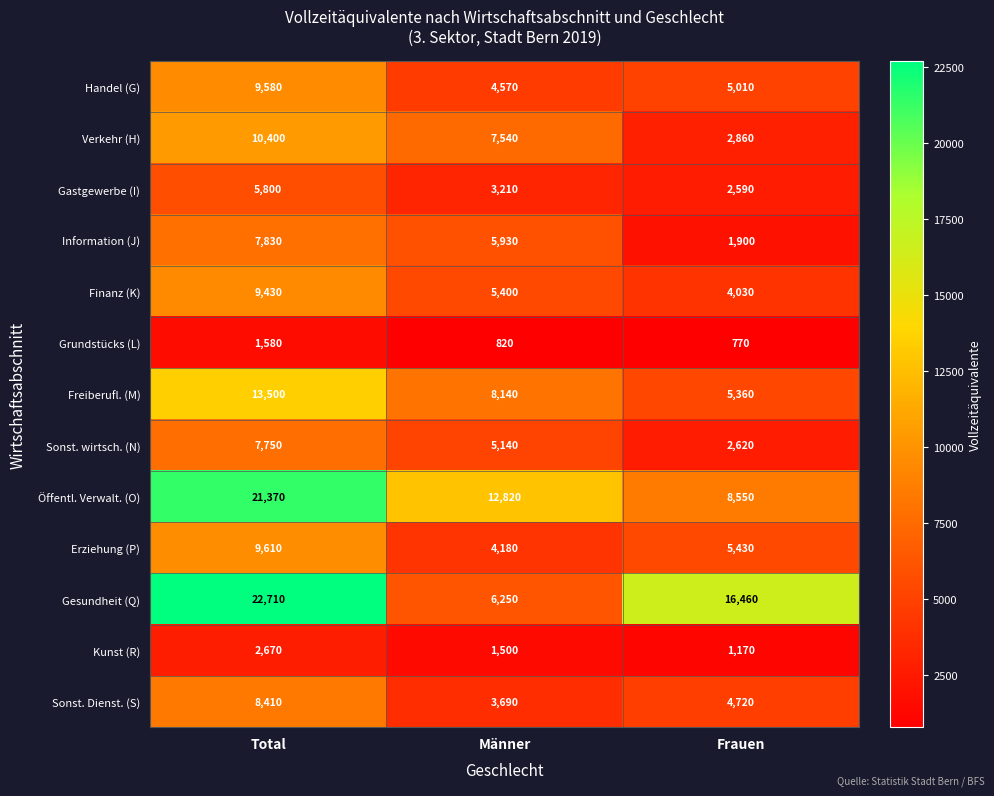

The value of Sonst. Dienst. (S) at Männer is 3690. True or false?

True